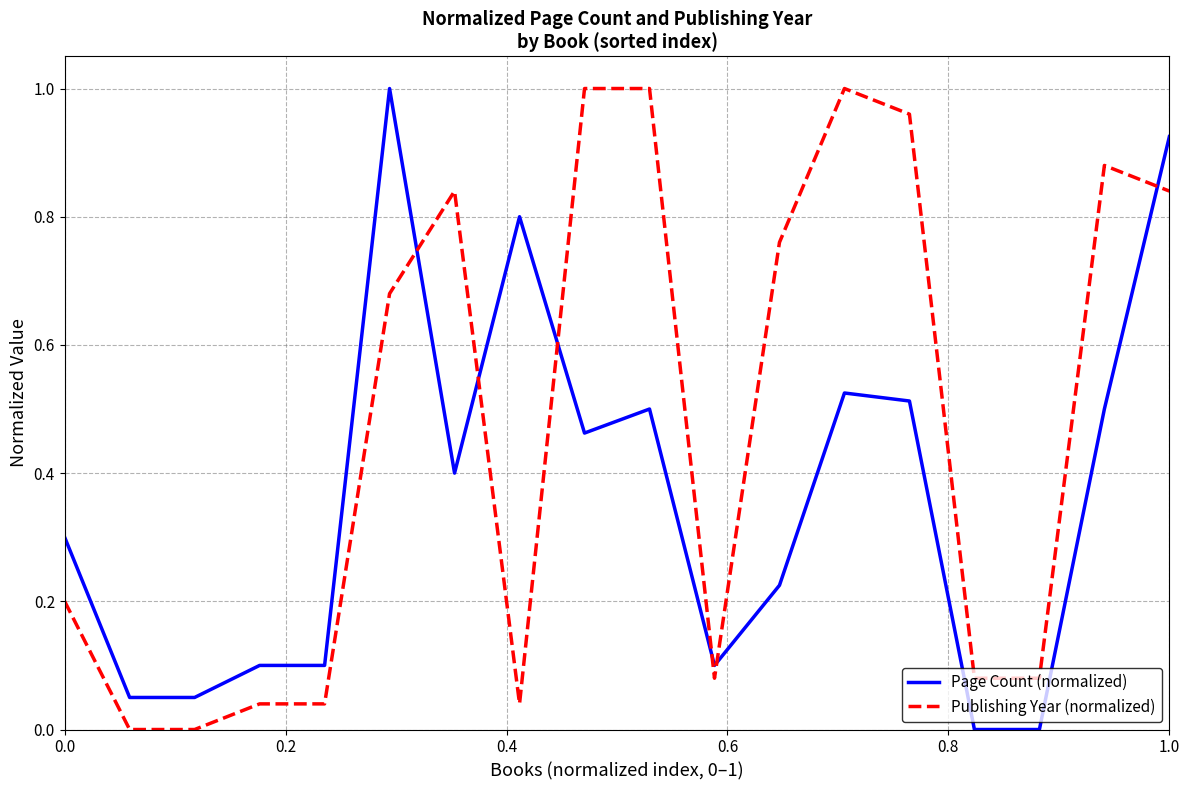

List the series in order of their overall mean, lowest first.

Page Count (normalized), Publishing Year (normalized)